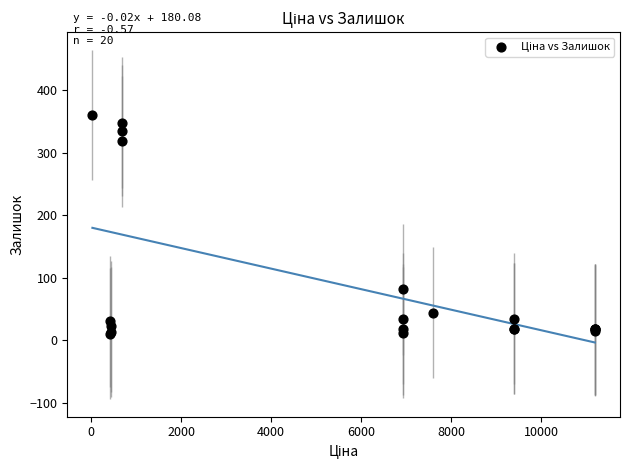

What Y value in the scatter plot is closest to 185?

81